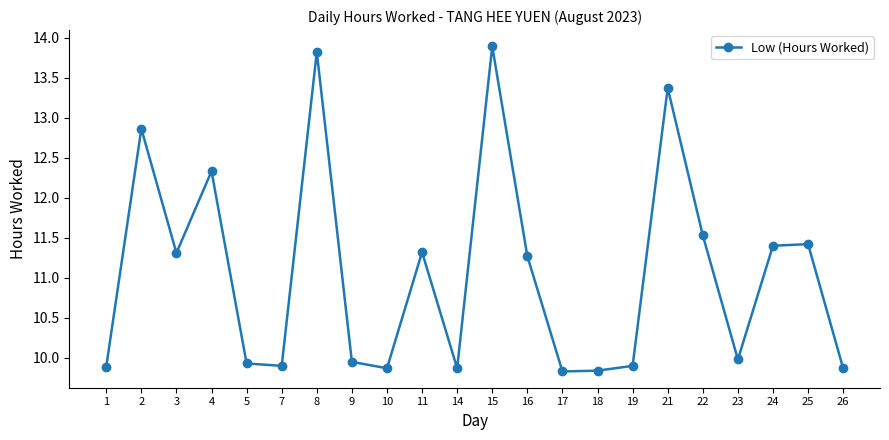

The chart shows a value of 12.9 at 26. True or false?

False